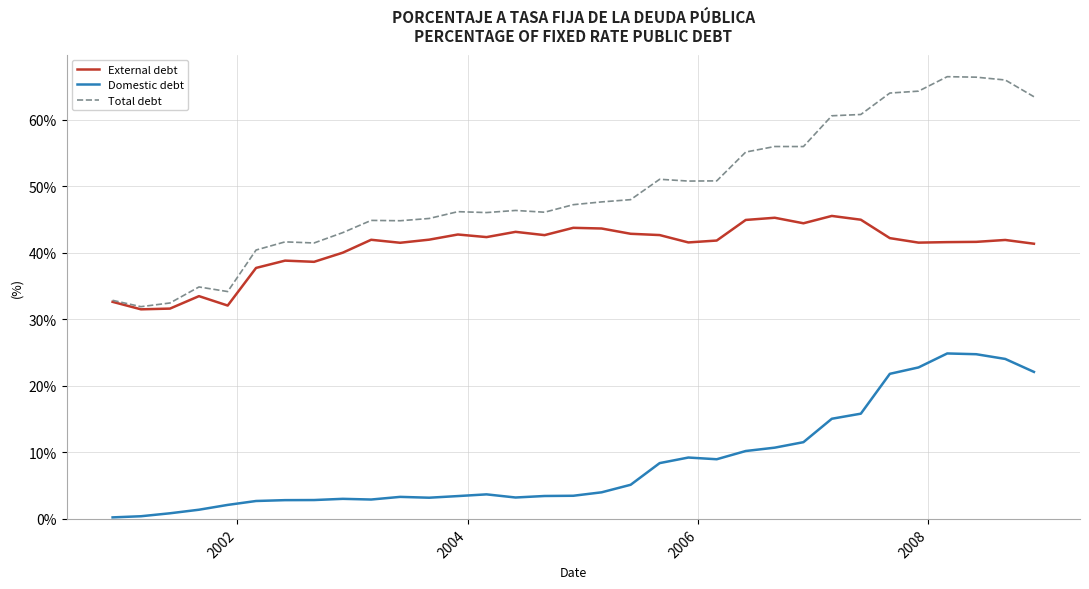

Rank the series by their maximum value, from lowest to highest.

Domestic debt, External debt, Total debt